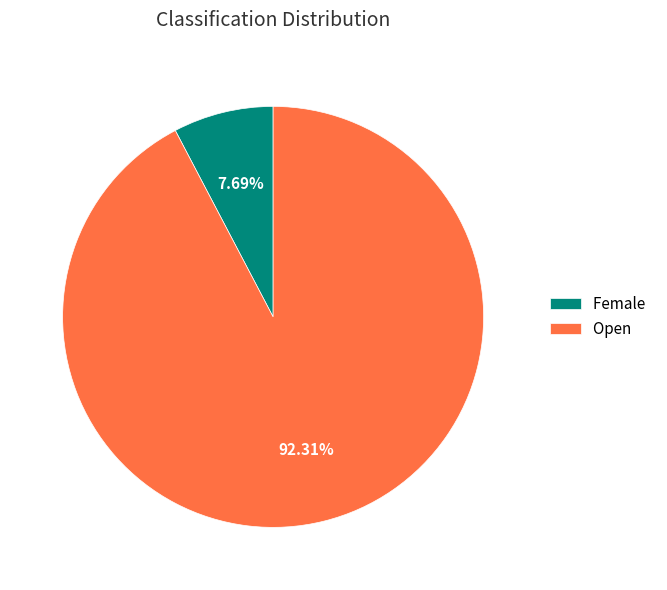

Combined, do Female and Open account for over 50%?

Yes